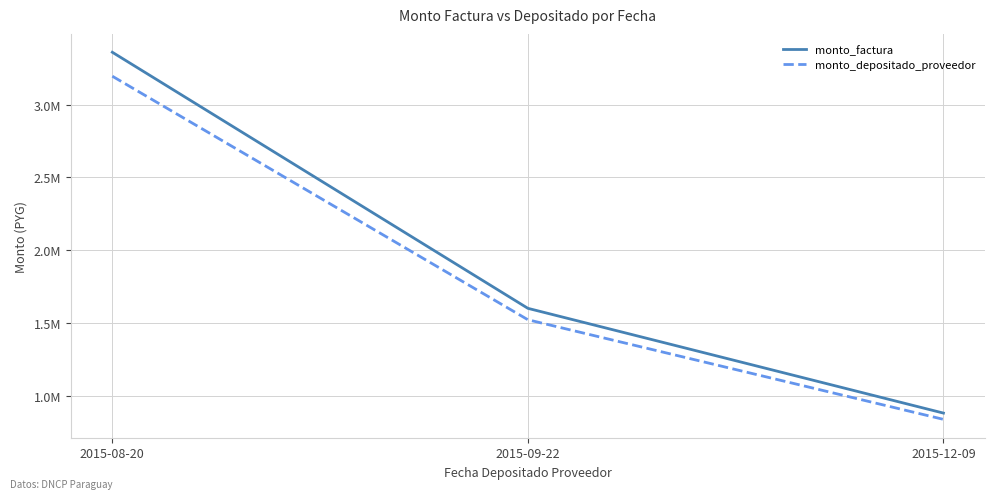

What is the difference between the maximum and minimum values in the monto_factura series?

2480000